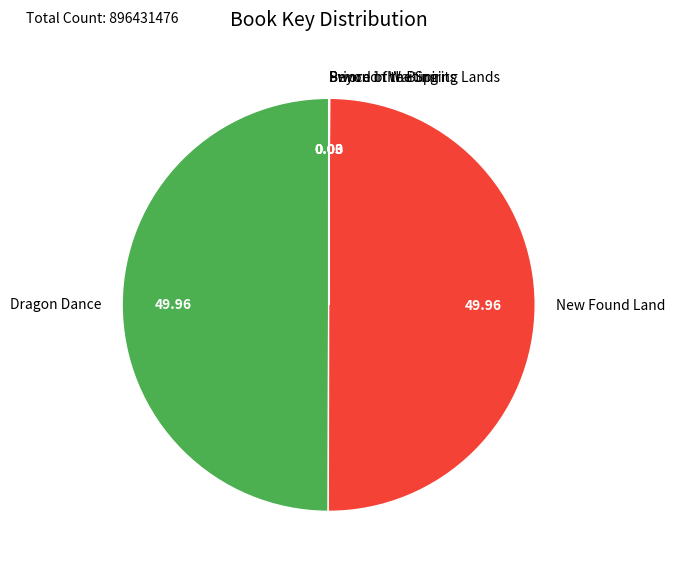

What is the ratio of the value at Dragon Dance to the value at New Found Land?

1.0